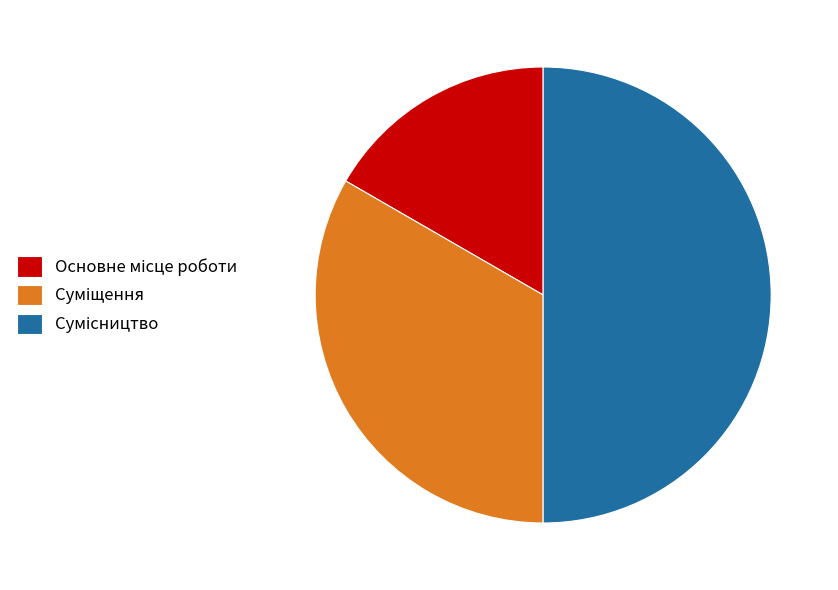

What percentage is NOT represented by Сумісництво?

50.0%